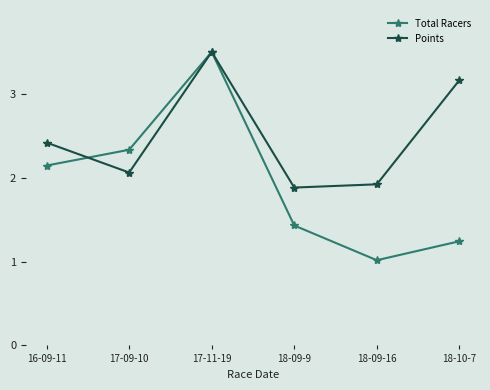

What is the value of the Total Racers point at the 2nd from the left?

2.3